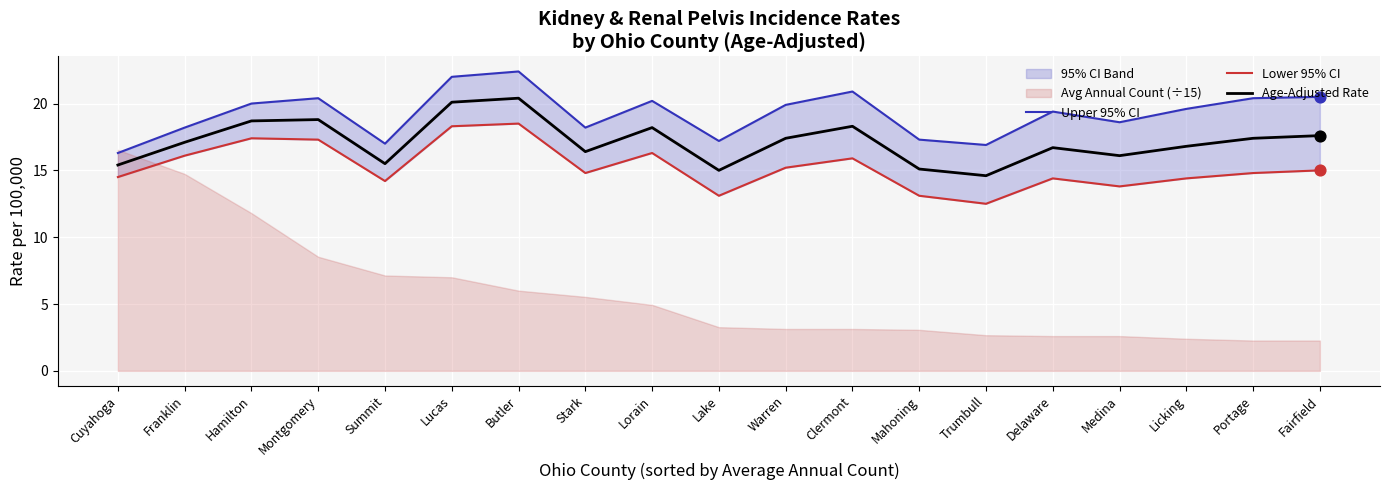

At how many categories does at least one series exceed 13?

19